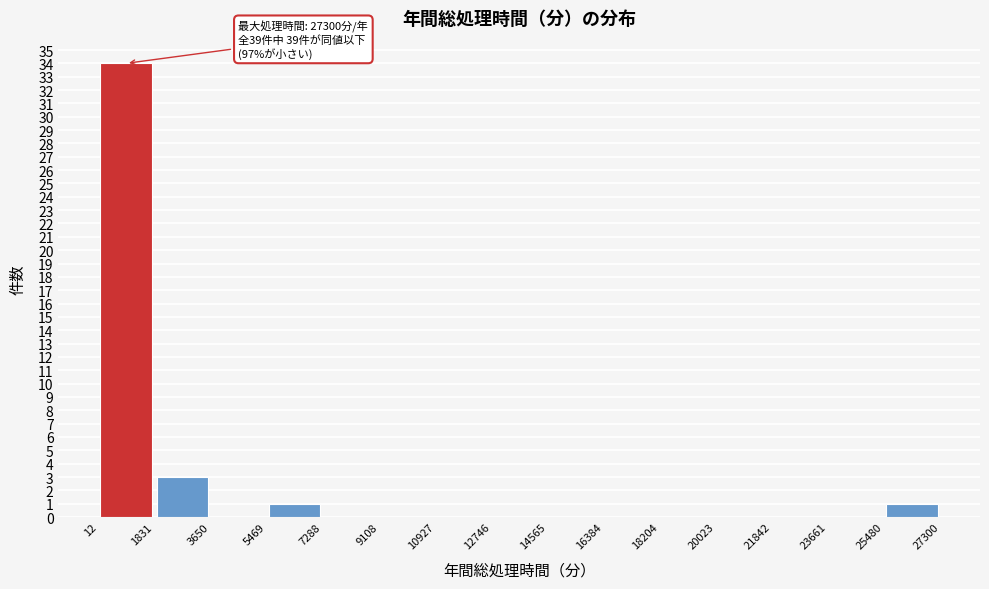

Which range on the x-axis has the tallest bar?

12 to 1831